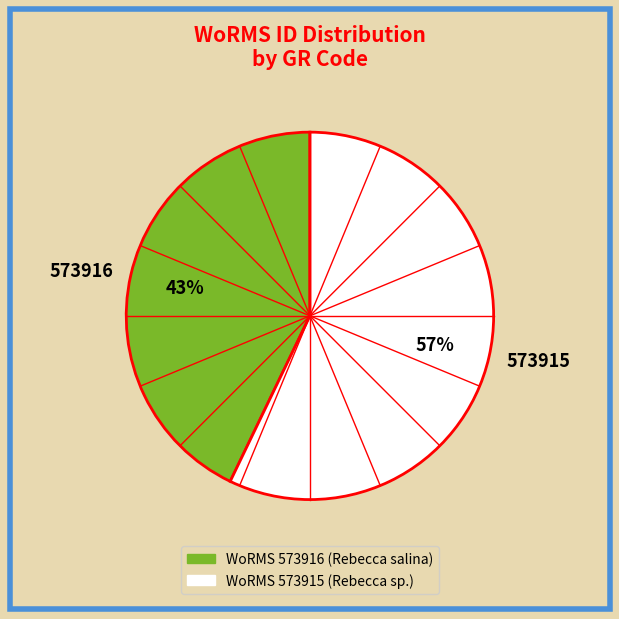

Does 573915 account for over 50% of the chart?

Yes